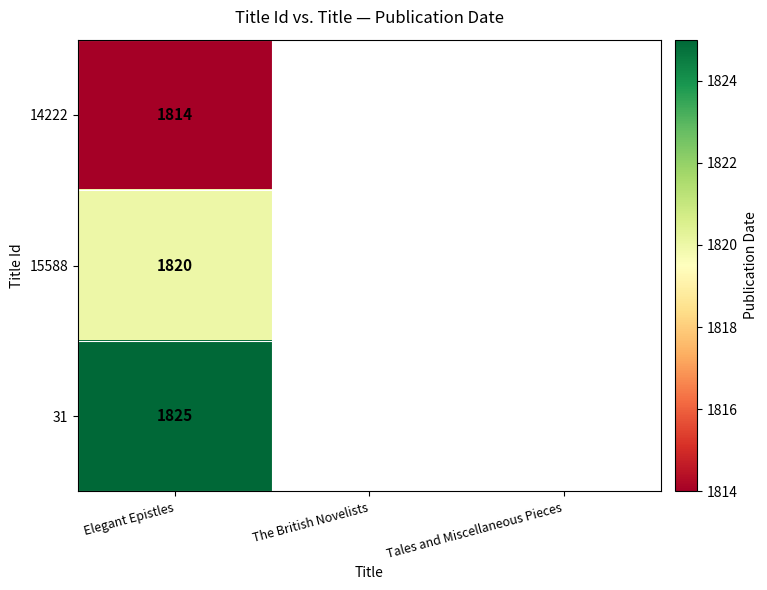

Is it true that 31 equals 1825 at Elegant Epistles?

True